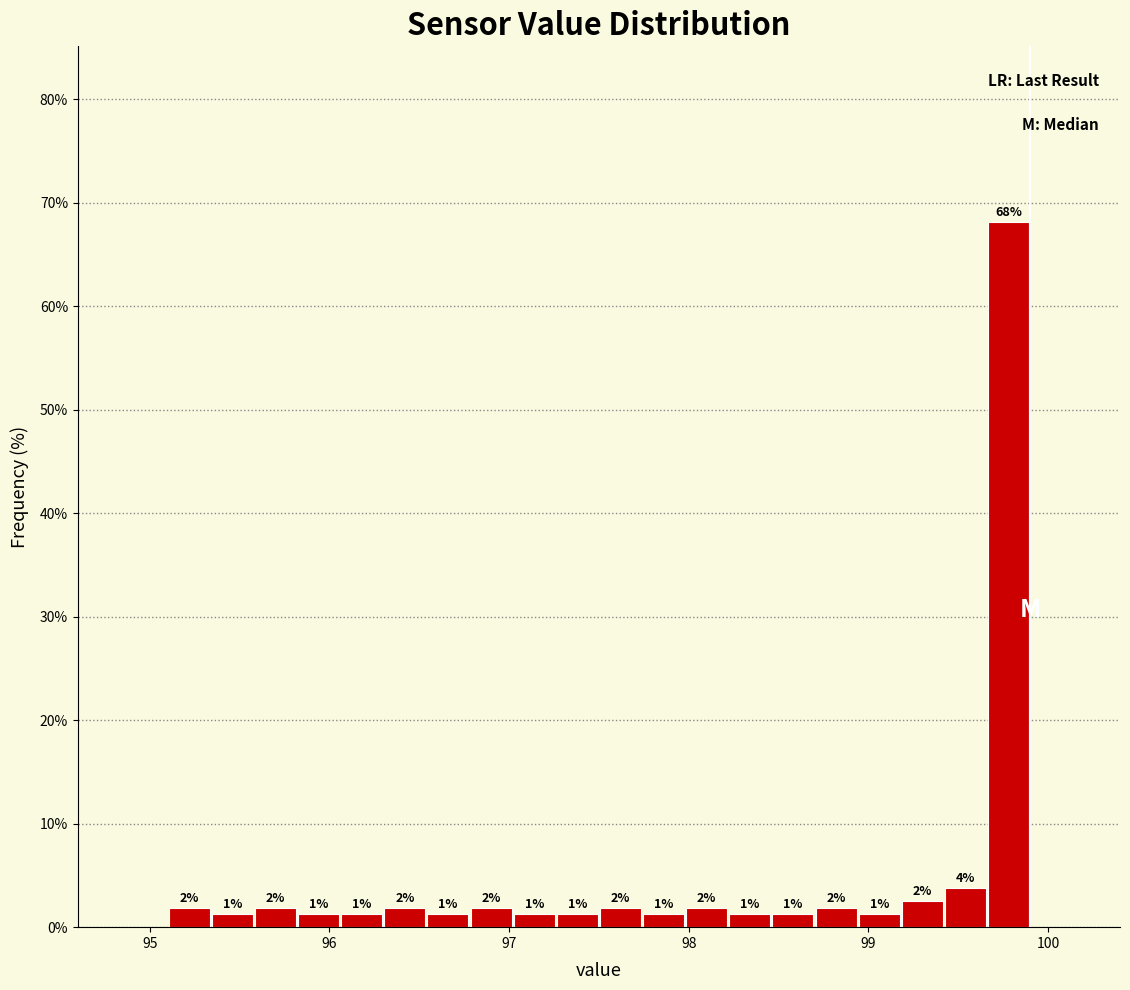

Around what value on the x-axis is the tallest bar? Give the approximate position of its centre, as read against the axis.

99.8